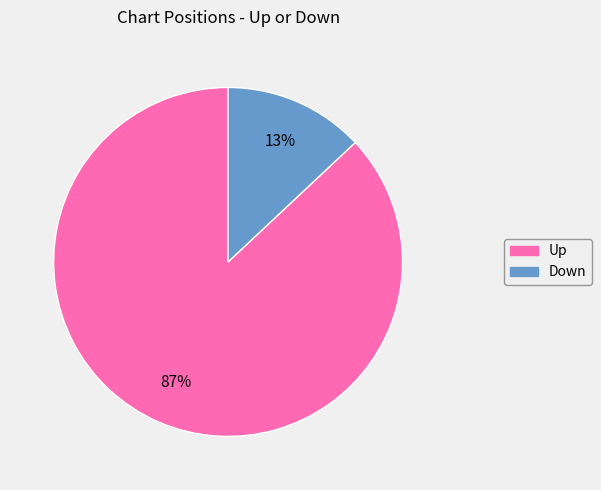

Is there any slice that represents more than half of the pie?

Yes